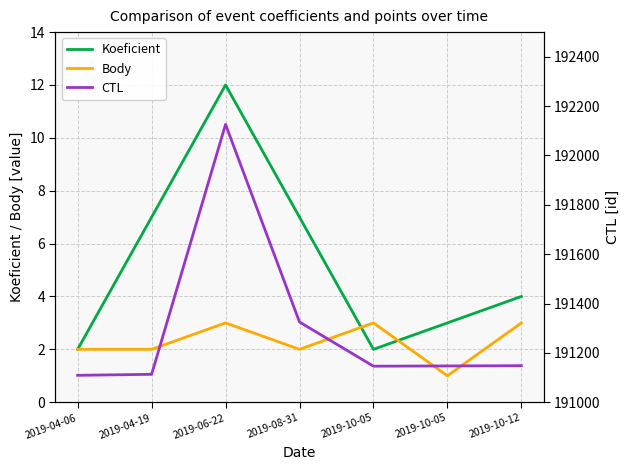

How many data points in CTL are above 191147?

3